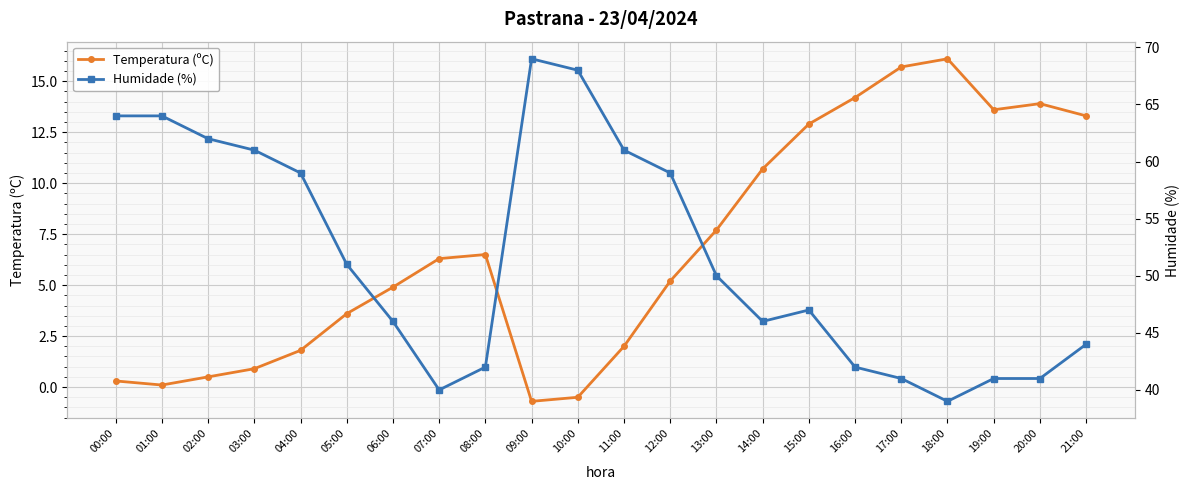

What is the difference between the second highest and second lowest values in the Temperatura (ºC) series?

16.2